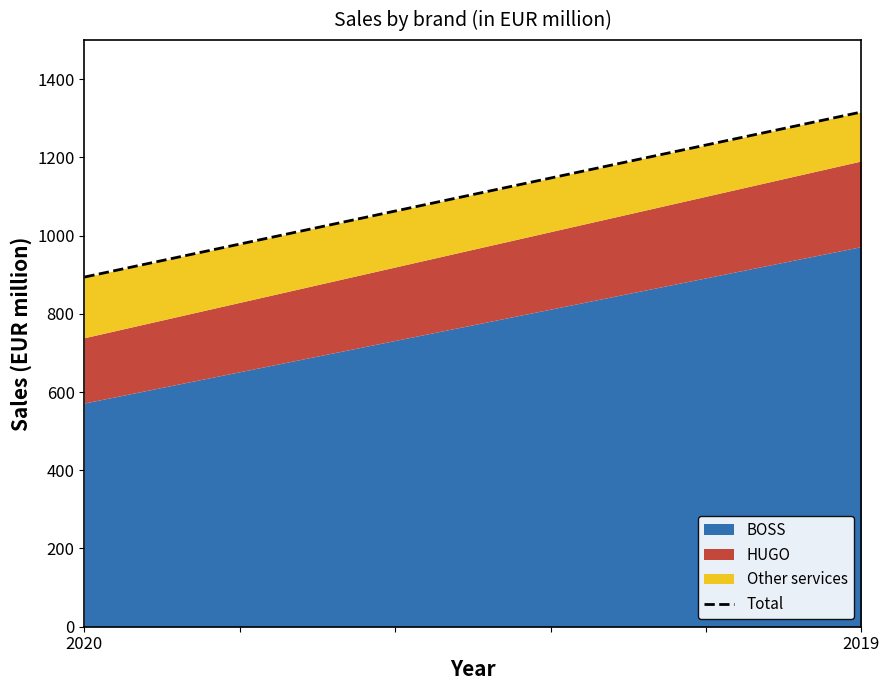

What is the difference between the values at 2019 and 2020?

422